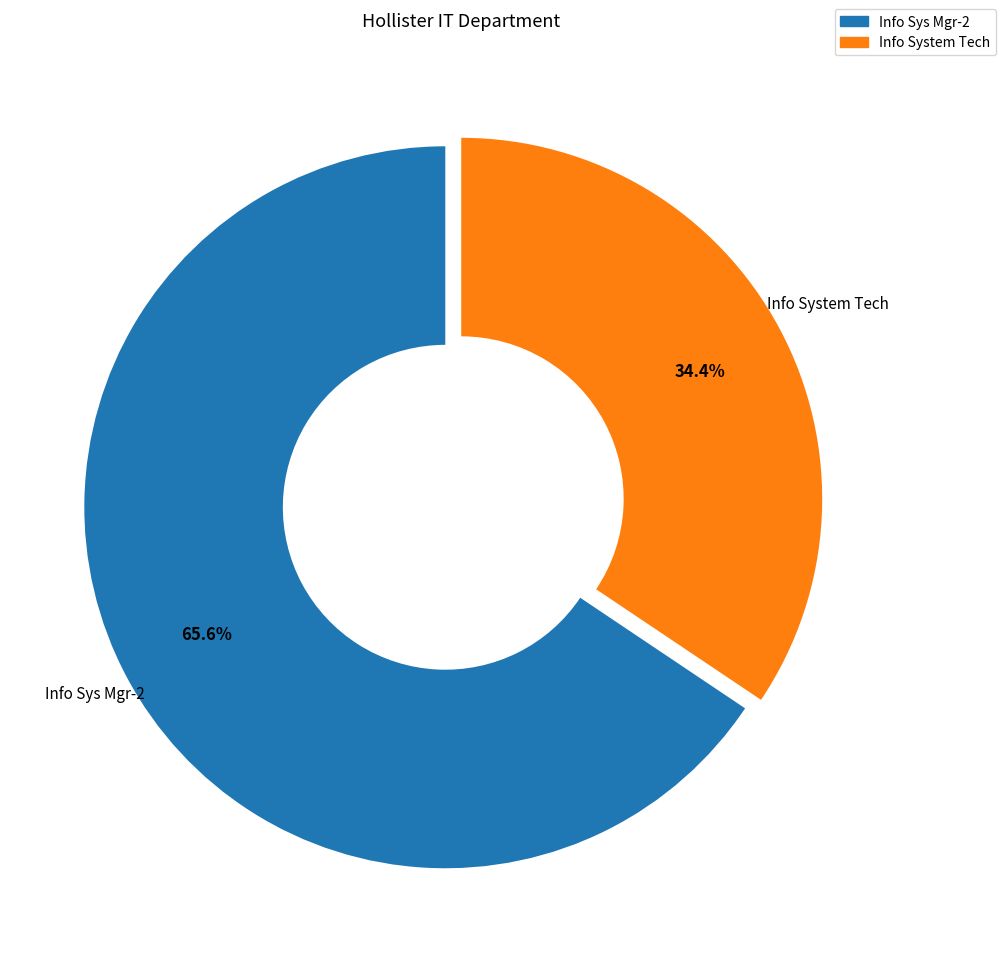

Which category has the biggest portion of the pie?

Info Sys Mgr-2